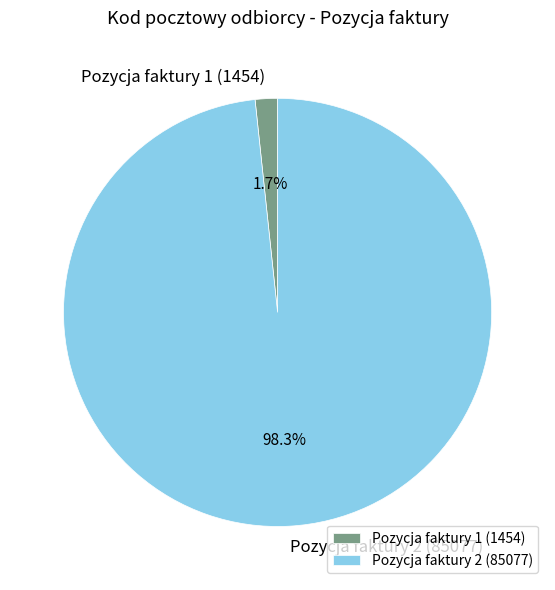

Is it true that Pozycja faktury 2 (85077) is 98% of the pie?

True